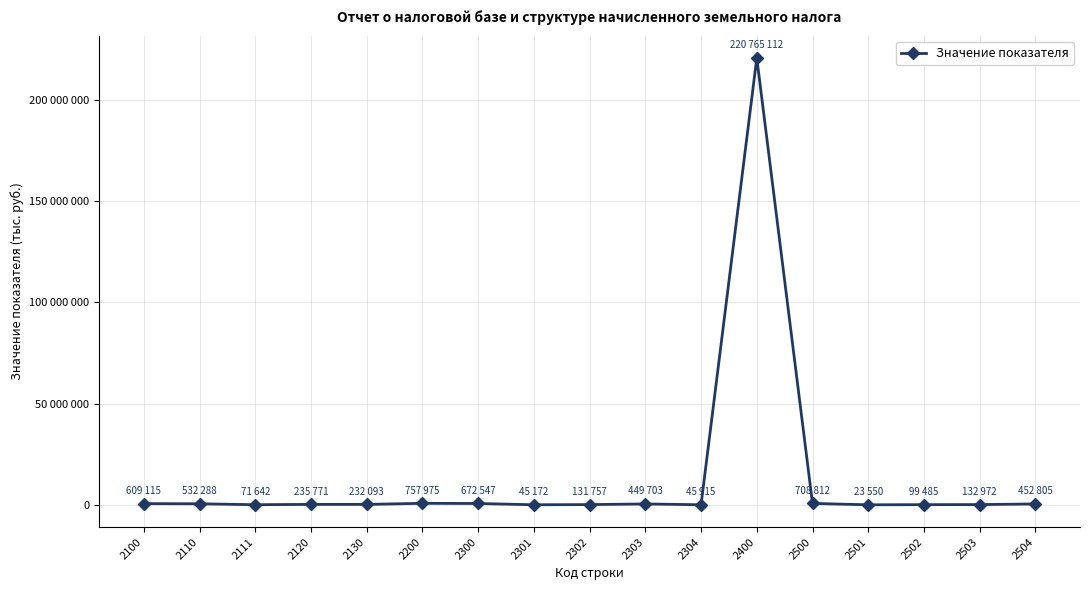

Approximately how many times larger is the value at 2120 compared to 2302?

1.8